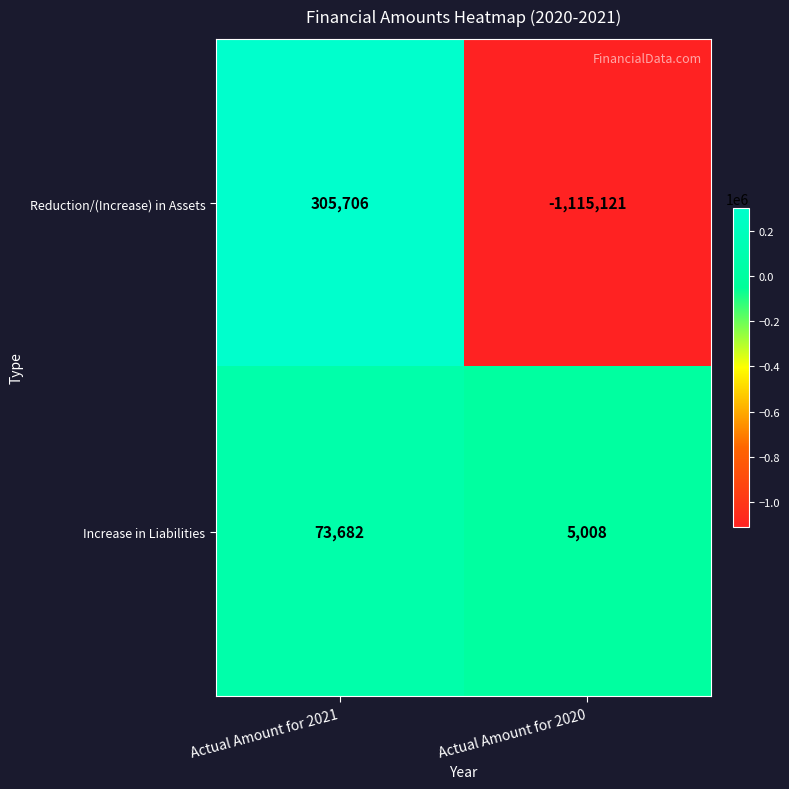

Which series has the largest total across all categories?

Increase in Liabilities